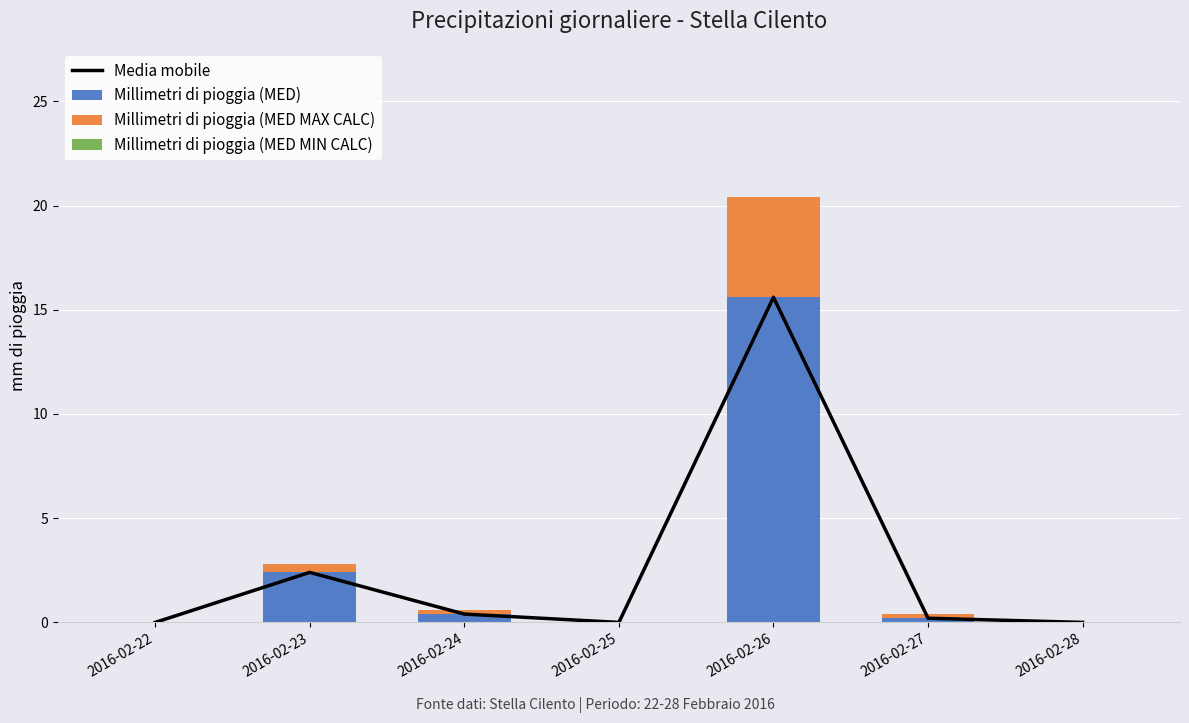

Reading right to left, what are all the values shown in this chart?

Media mobile: 2016-02-28=0.0	2016-02-27=0.2	2016-02-26=15.6	2016-02-25=0.0	2016-02-24=0.4	2016-02-23=2.4	2016-02-22=0.0
Millimetri di pioggia (MED): 2016-02-28=0.0	2016-02-27=0.2	2016-02-26=15.6	2016-02-25=0.0	2016-02-24=0.4	2016-02-23=2.4	2016-02-22=0.0
Millimetri di pioggia (MED MAX CALC): 2016-02-28=0.0	2016-02-27=0.2	2016-02-26=4.8	2016-02-25=0.0	2016-02-24=0.2	2016-02-23=0.4	2016-02-22=0.0
Millimetri di pioggia (MED MIN CALC): 2016-02-28=0.0	2016-02-27=0.0	2016-02-26=0.0	2016-02-25=0.0	2016-02-24=0.0	2016-02-23=0.0	2016-02-22=0.0